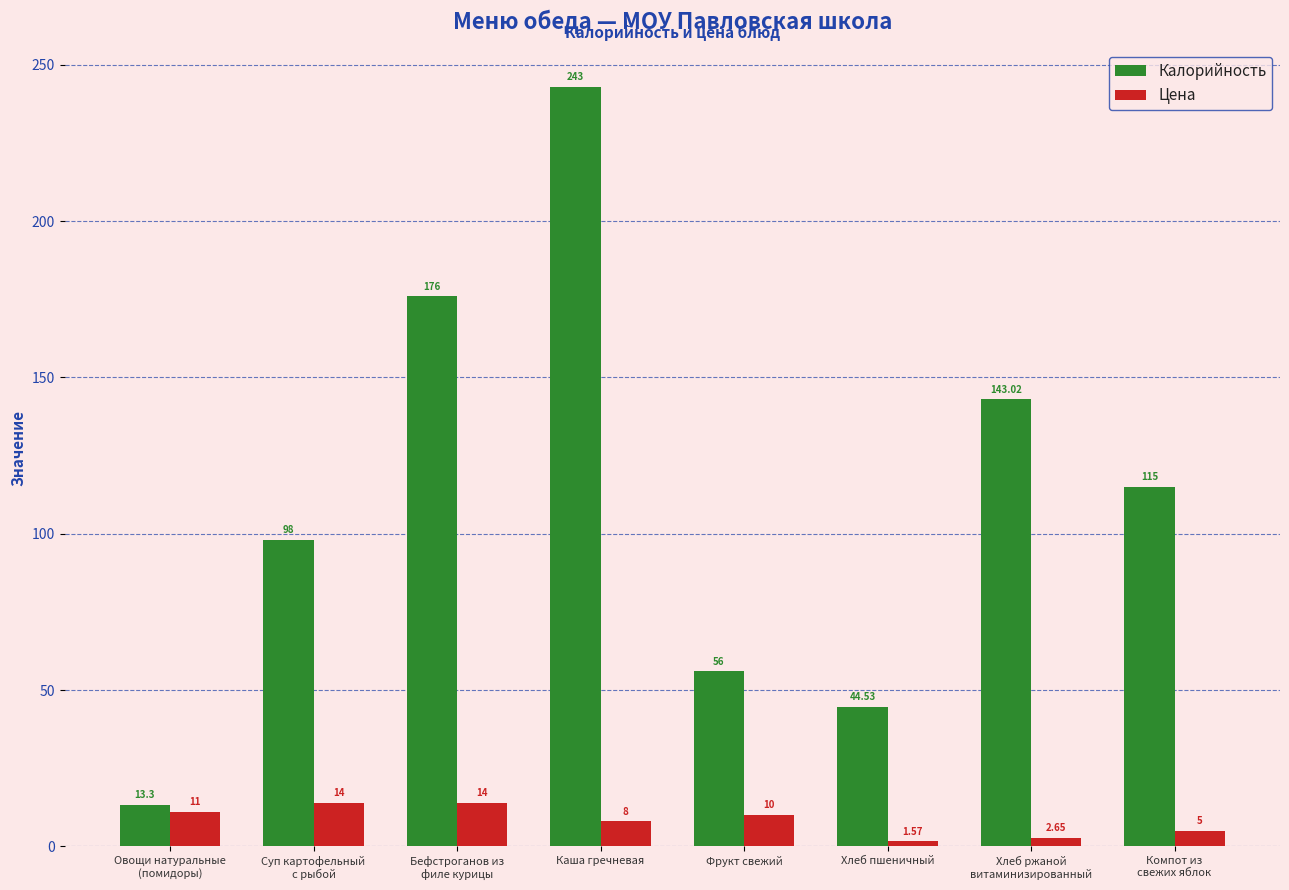

Is it true that Калорийность equals 169.5 at Компот из
свежих яблок?

False